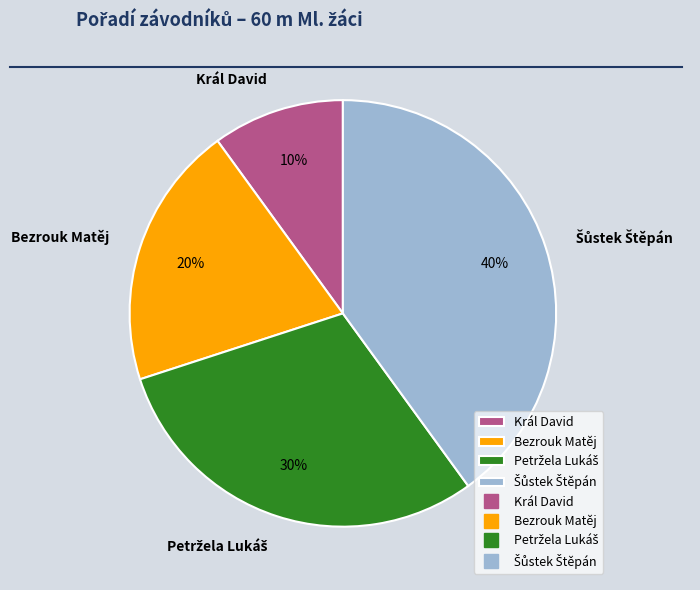

Is it true that Král David is 10% of the pie?

True